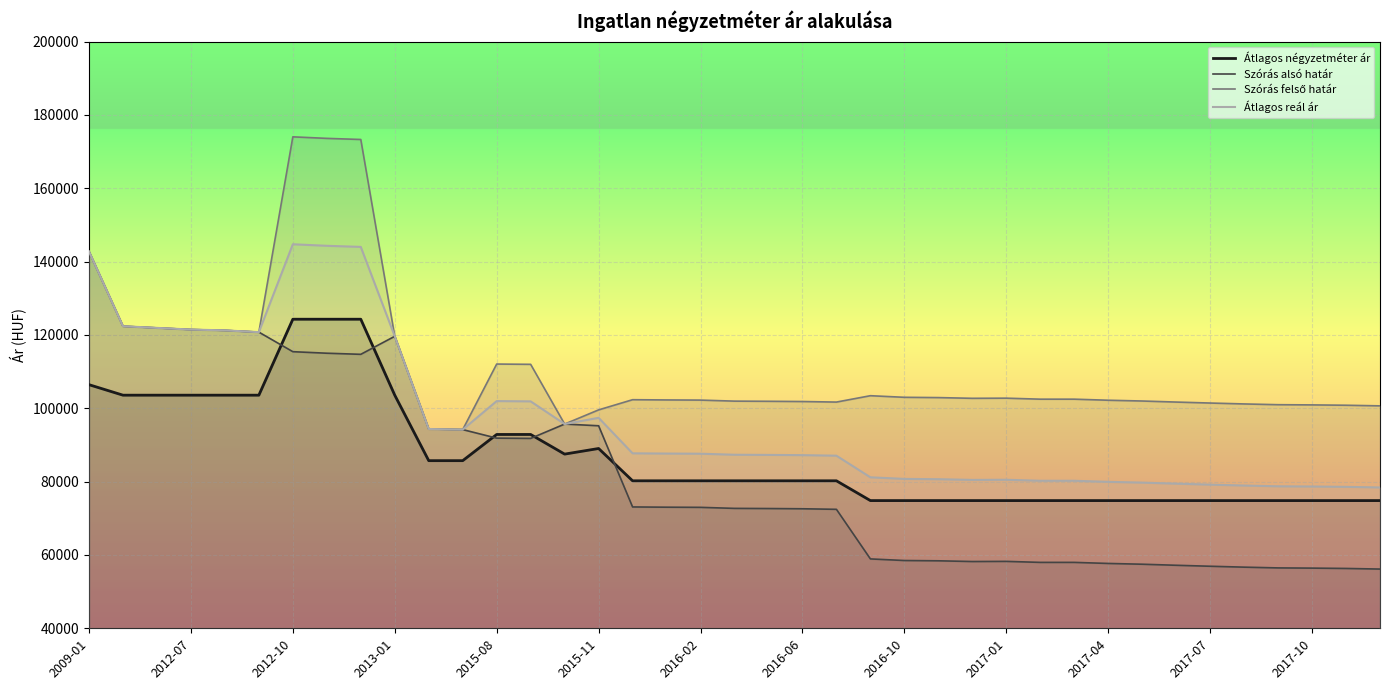

Which series has the largest range (max minus min)?

Szórás alsó határ